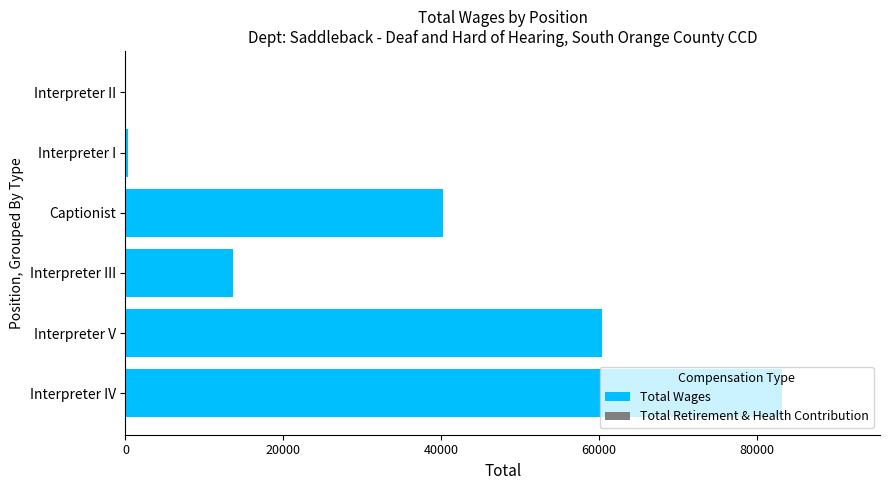

Which has a higher value, Interpreter III or Interpreter II?

Interpreter III